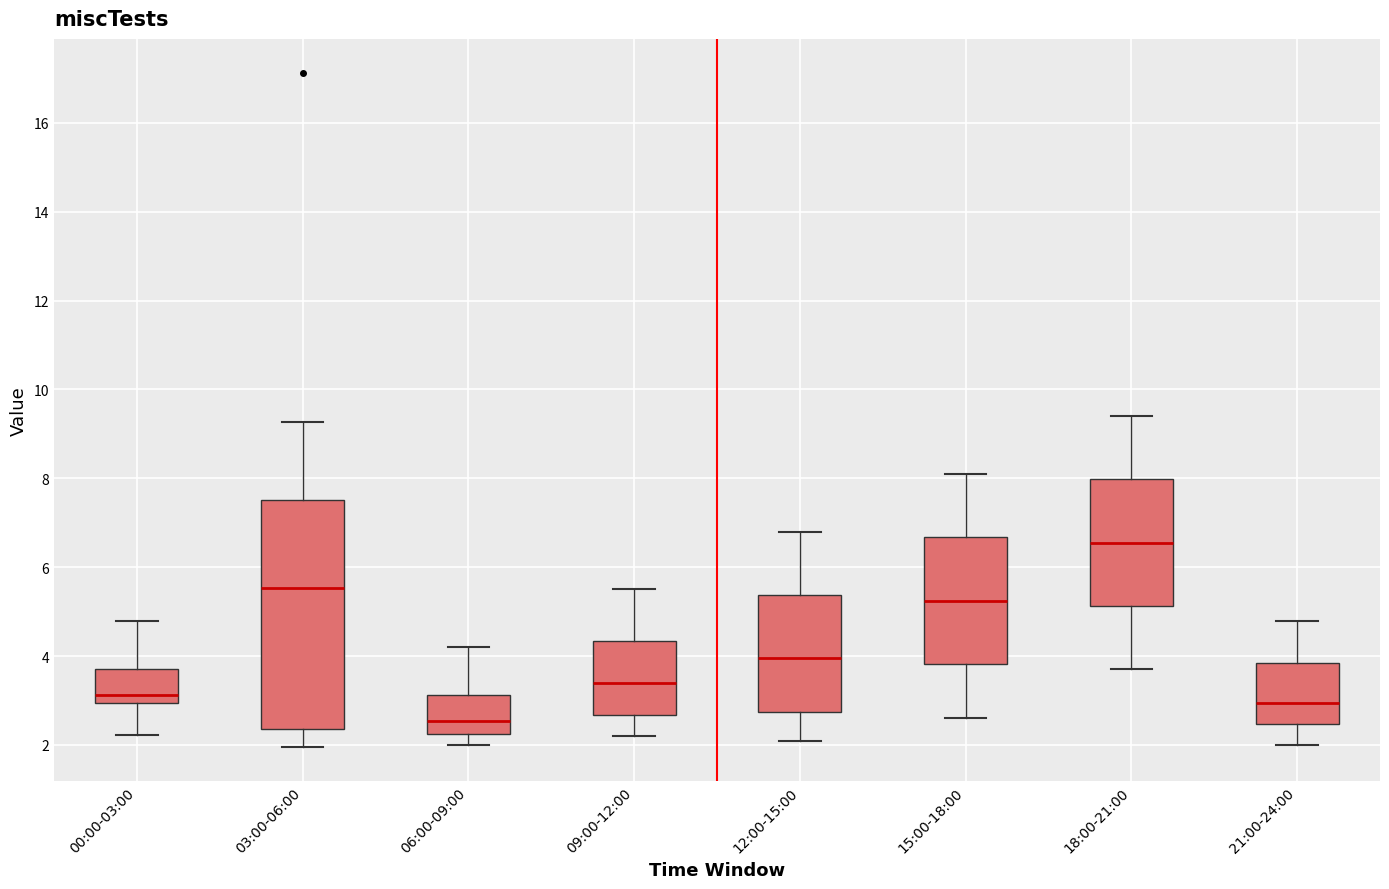

Which box has the highest median line?

18:00-21:00